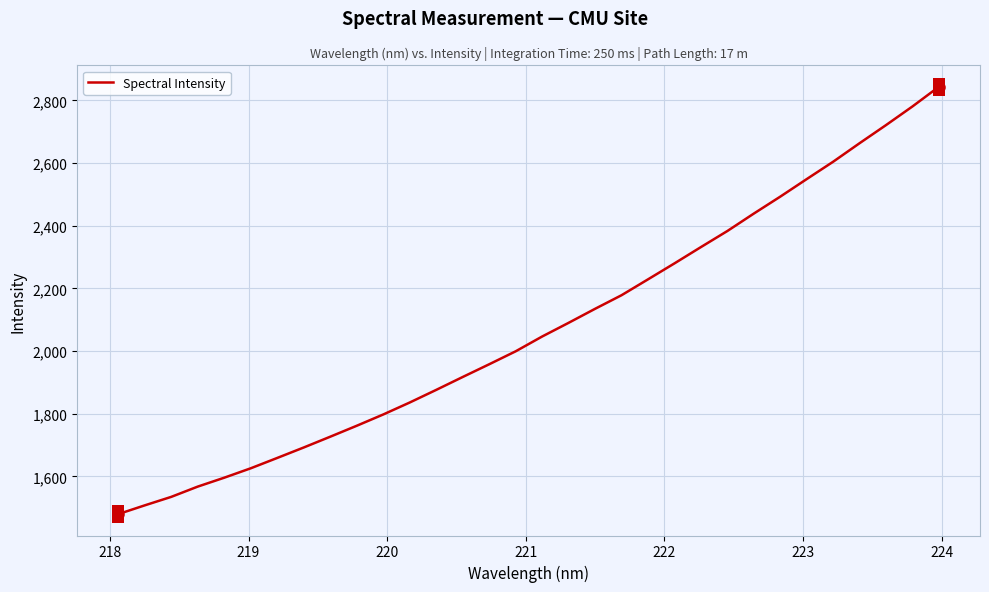

What is the maximum value shown in the chart?

2843.8